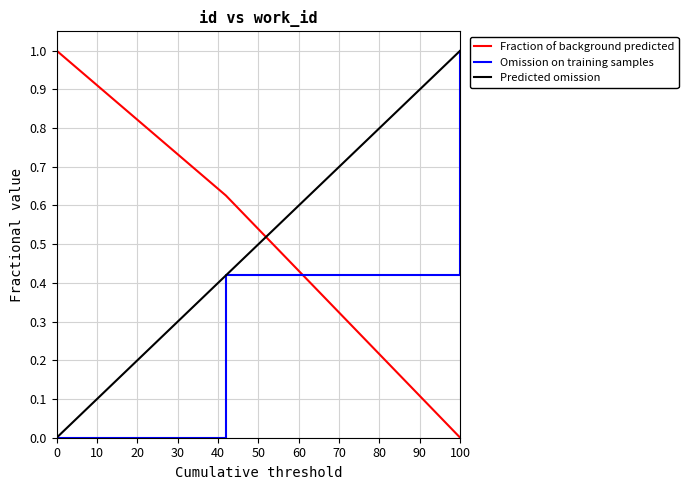

Which series has the largest total across all categories?

Fraction of background predicted